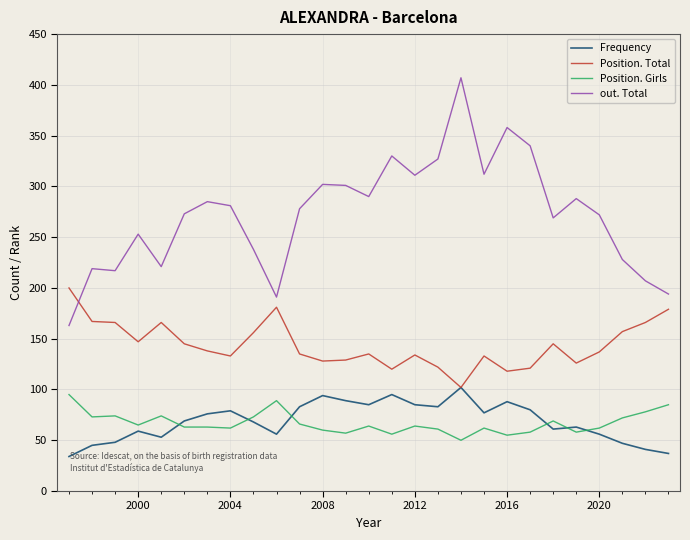

True or false: out. Total and Position. Girls cross at least once.

False